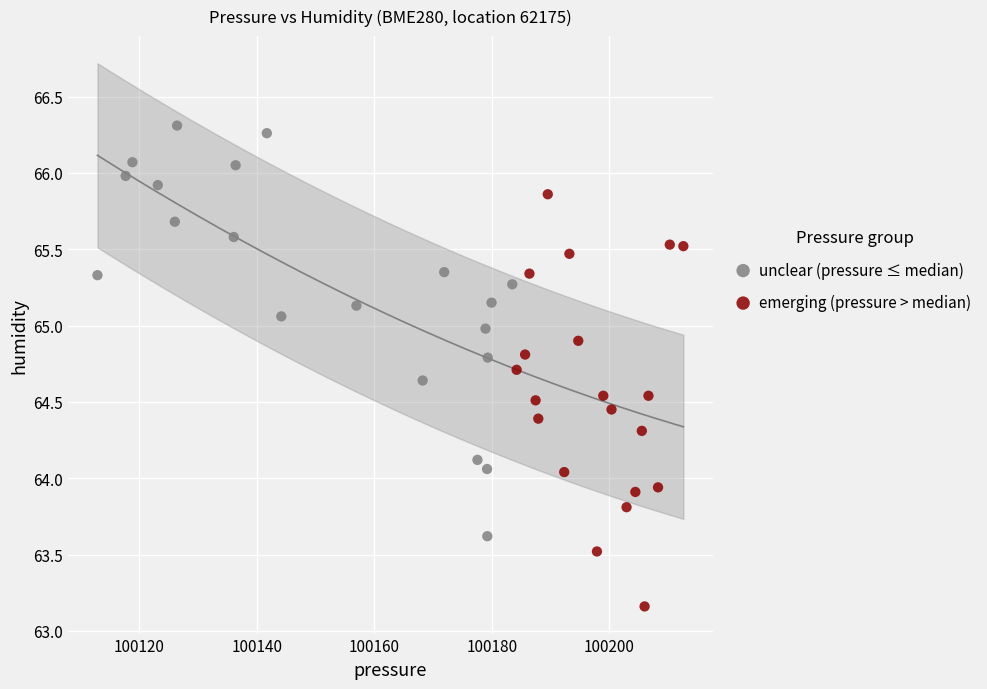

Which series contains the highest Y value?

unclear (pressure ≤ median)